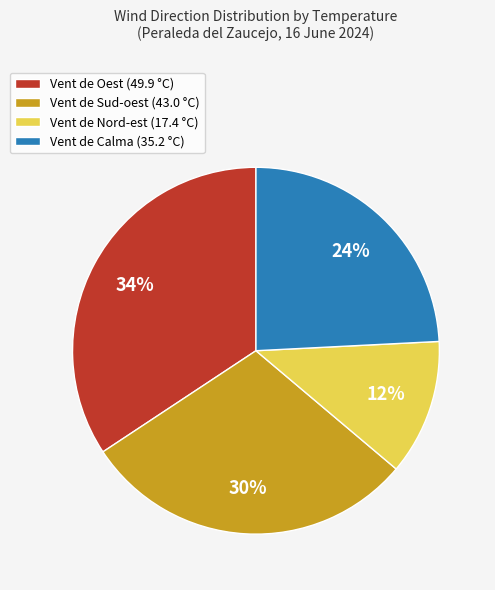

To the nearest percent, what portion does Vent de Sud-oest (43.0 °C) represent?

30%